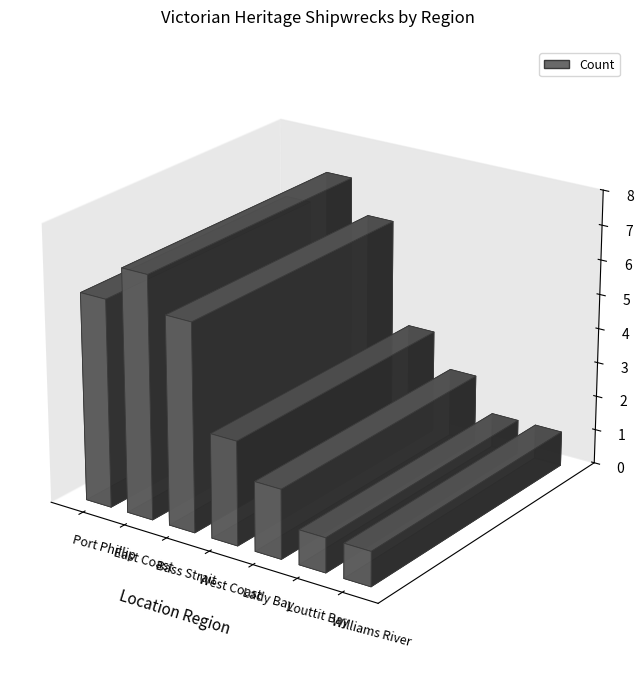

What is the change in value from Bass Strait to West Coast?

-3